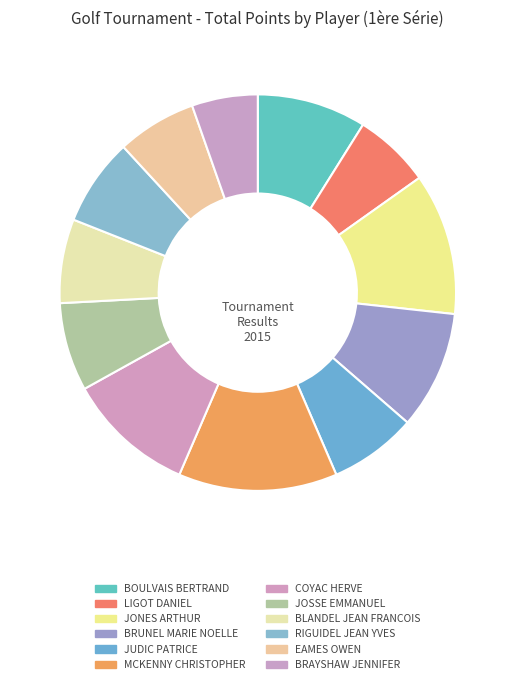

Which has a higher value, BRUNEL MARIE NOELLE or JONES ARTHUR?

JONES ARTHUR